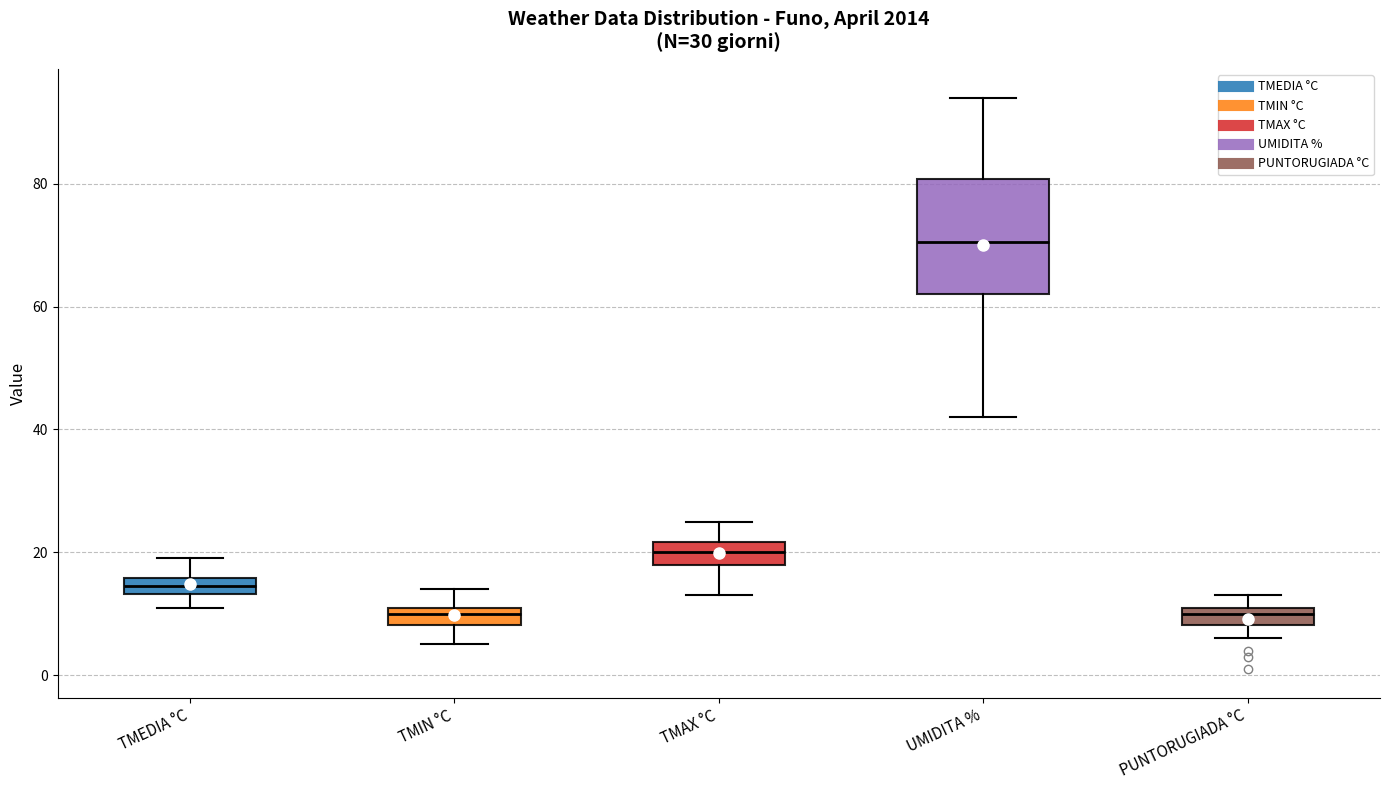

Which box has the highest median line?

UMIDITA %